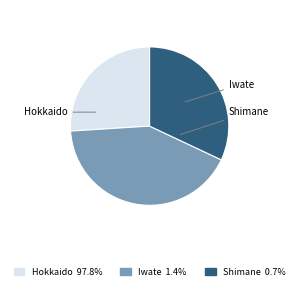

Which has a higher value, Shimane or Iwate?

Iwate